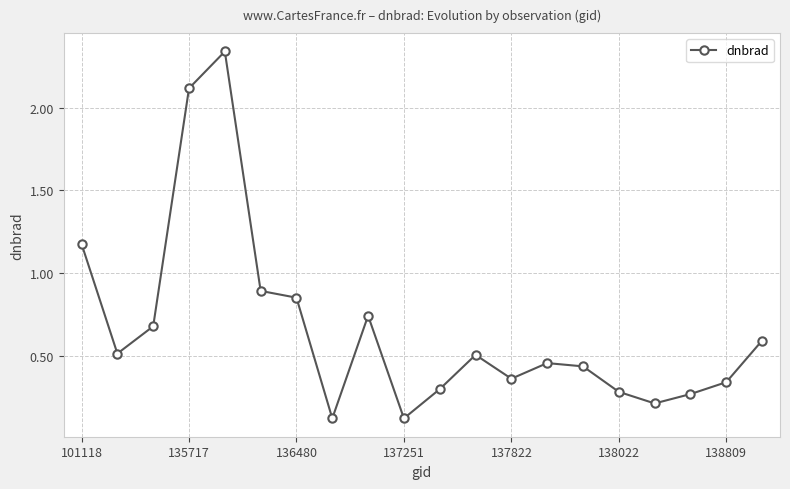

True or false: there are more than 0 points higher than both neighbors.

True